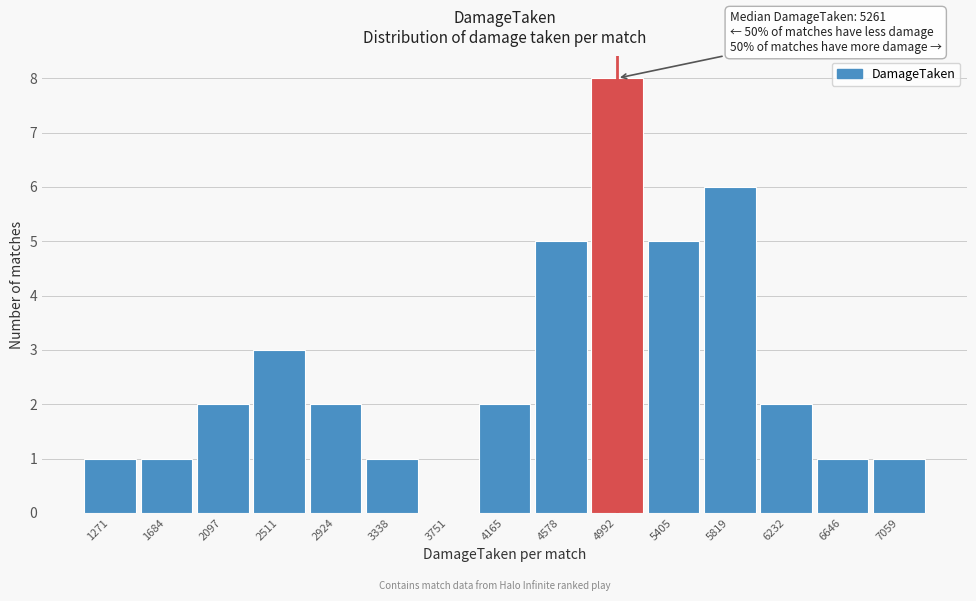

Reading left to right, what are all the values shown in this chart?

1271=1	1684=1	2097=2	2511=3	2924=2	3338=1	3751=0	4165=2	4578=5	4992=8	5405=5	5819=6	6232=2	6646=1	7059=1